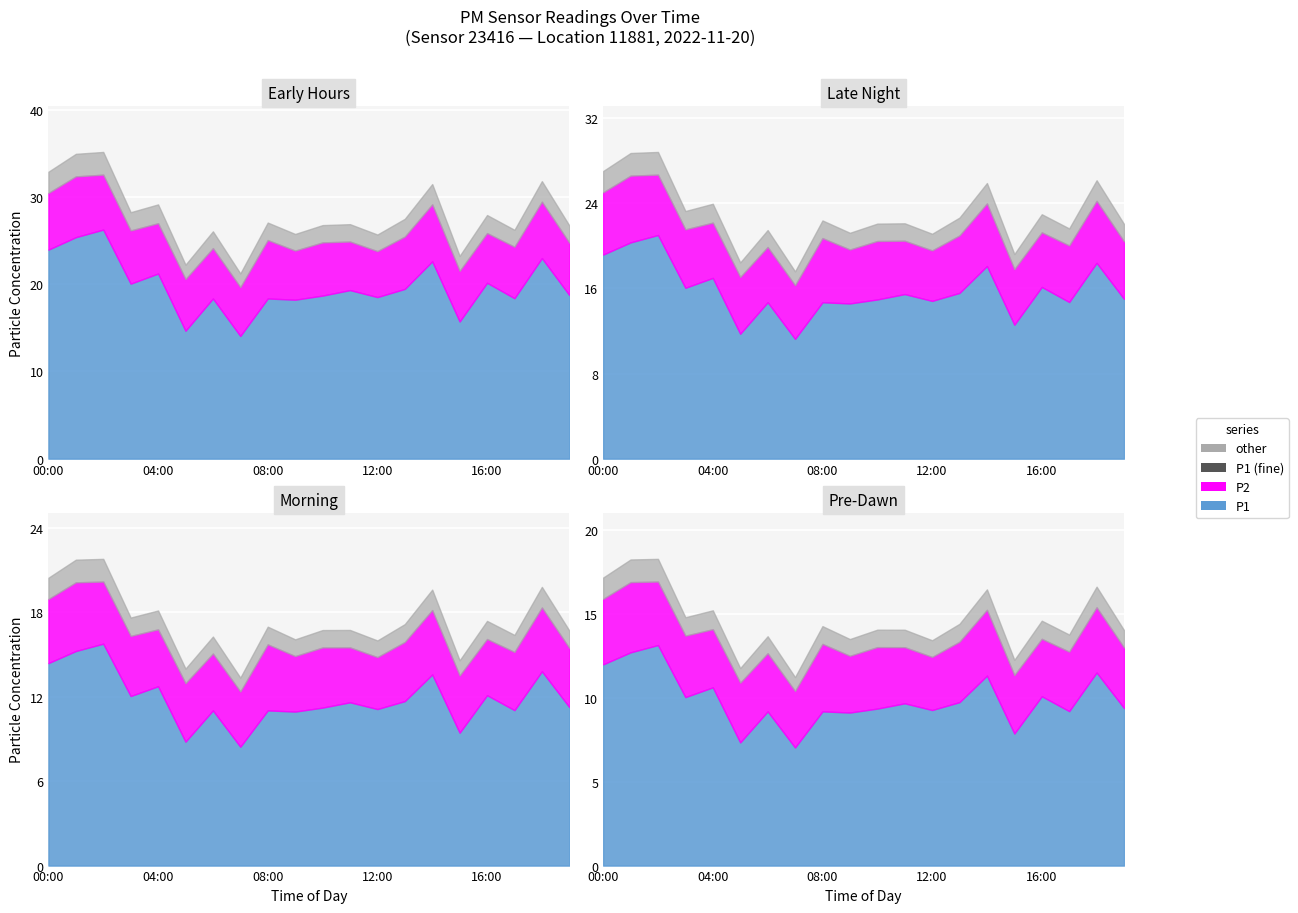

In P1, how many points are higher than both neighbors (excluding endpoints)?

8